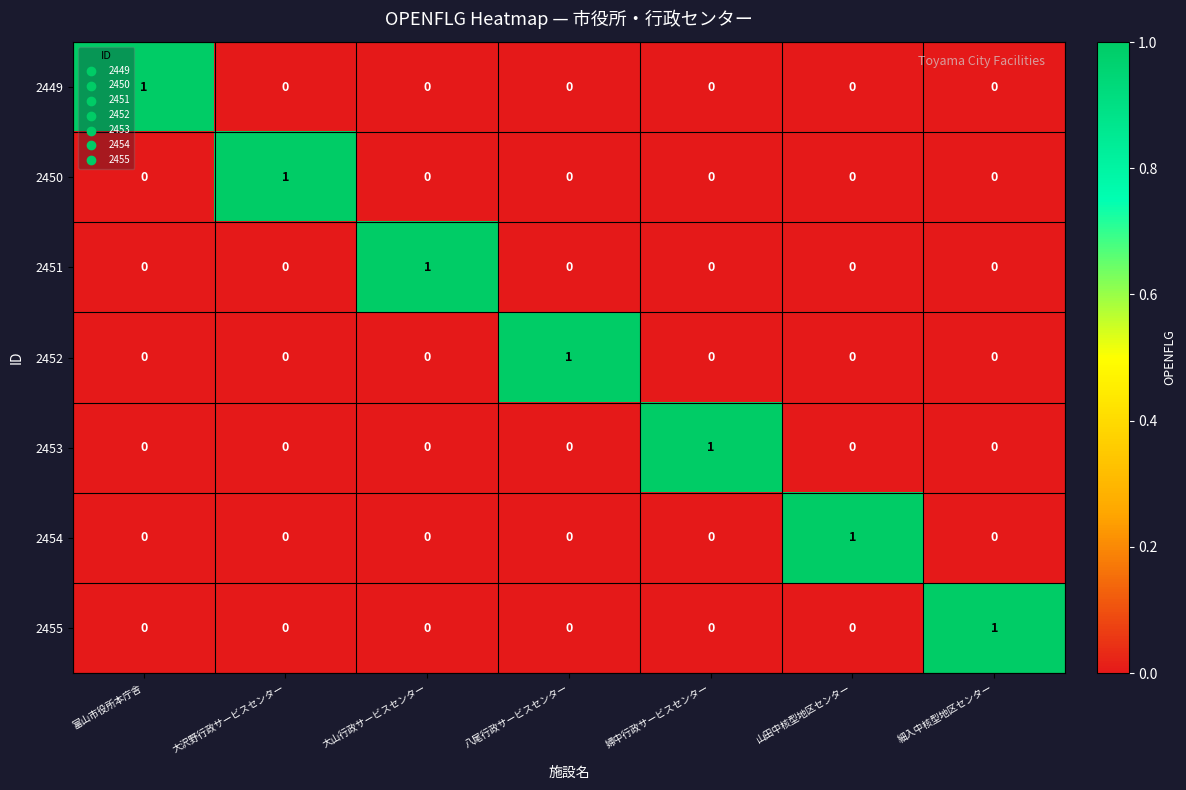

How many distinct data groups are displayed?

7